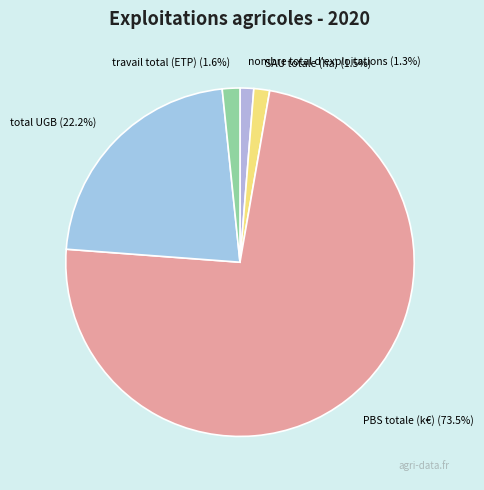

Does total UGB account for over 50% of the chart?

No